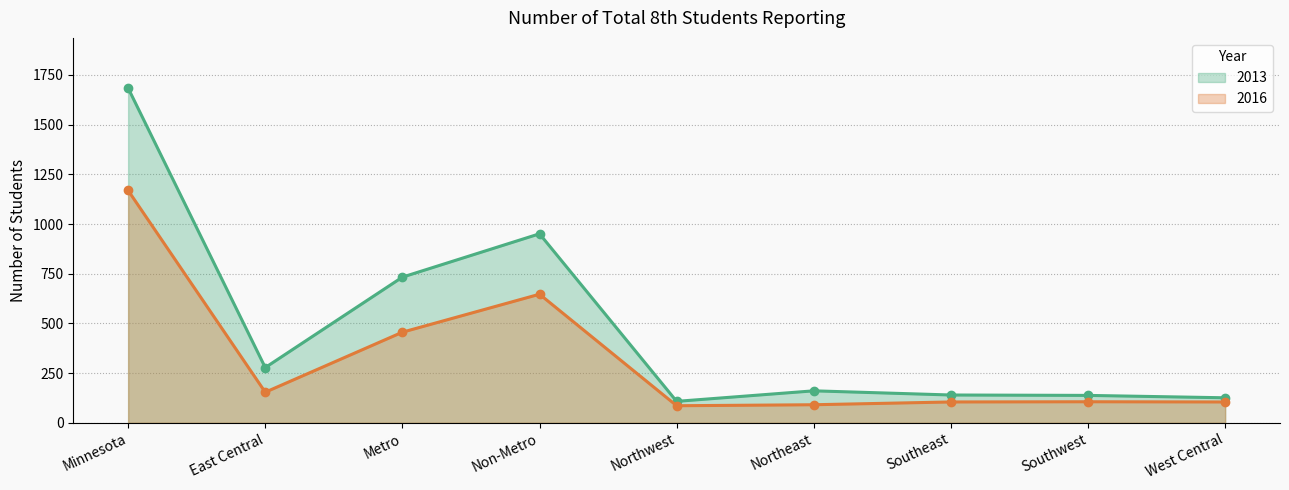

Reading right to left, what are all the values shown in this chart?

2013: West Central=126	Southwest=138	Southeast=140	Northeast=161	Northwest=108	Non-Metro=951	Metro=733	East Central=278	Minnesota=1684
2016: West Central=105	Southwest=106	Southeast=105	Northeast=91	Northwest=86	Non-Metro=647	Metro=456	East Central=154	Minnesota=1169